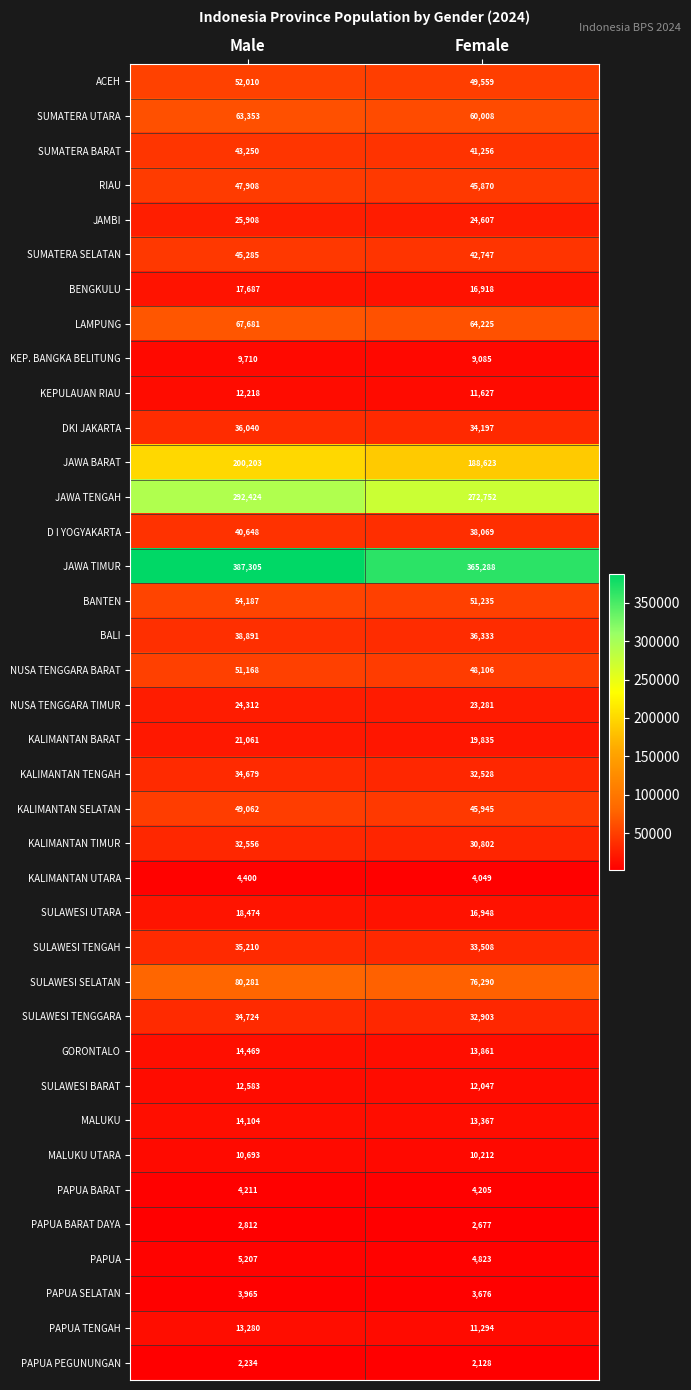

What is the average value of the PAPUA BARAT series?

4208